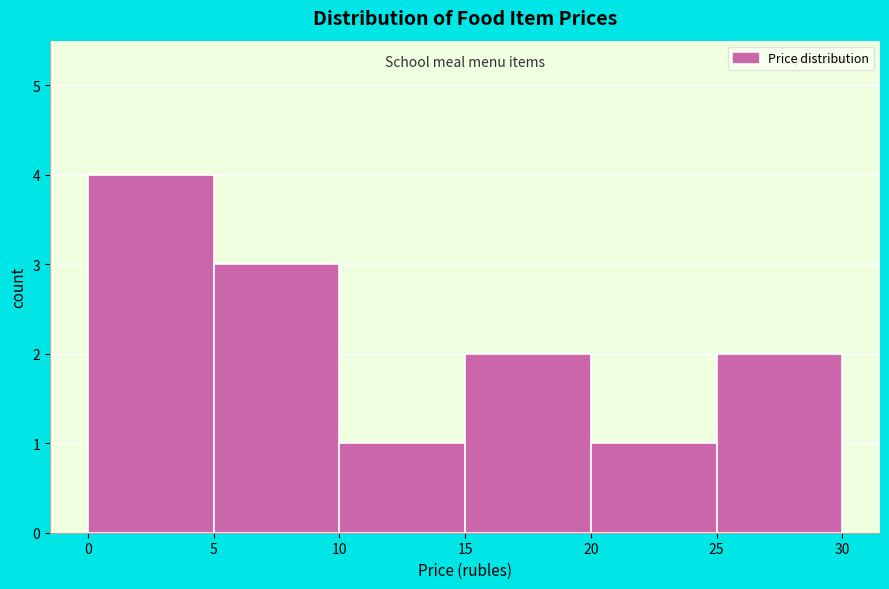

How tall is the bar that spans 20 to 25 on the x-axis? The values are not printed on the chart, so give them approximately, as read against the axis.

1